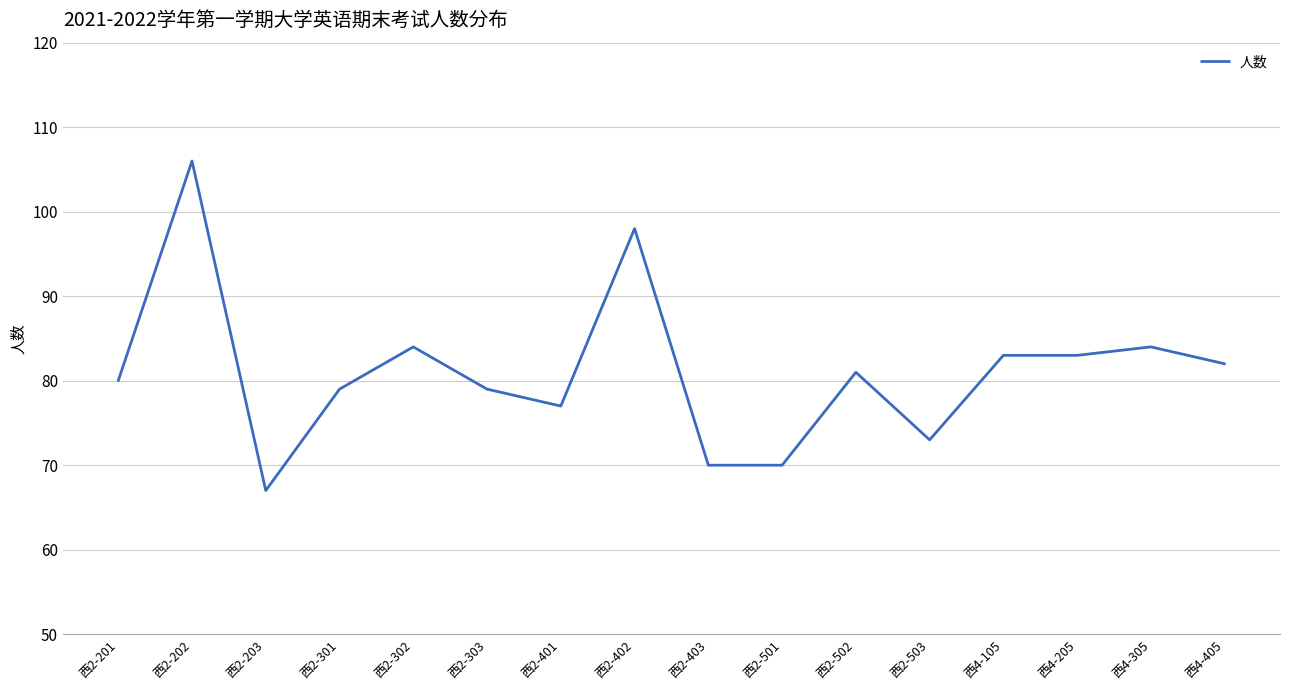

What position from the left is 西2-503?

12